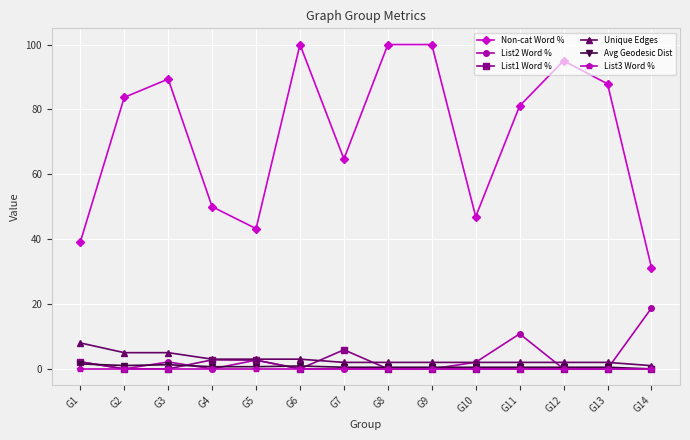

True or false: Non-cat Word % and Avg Geodesic Dist cross at least once.

False